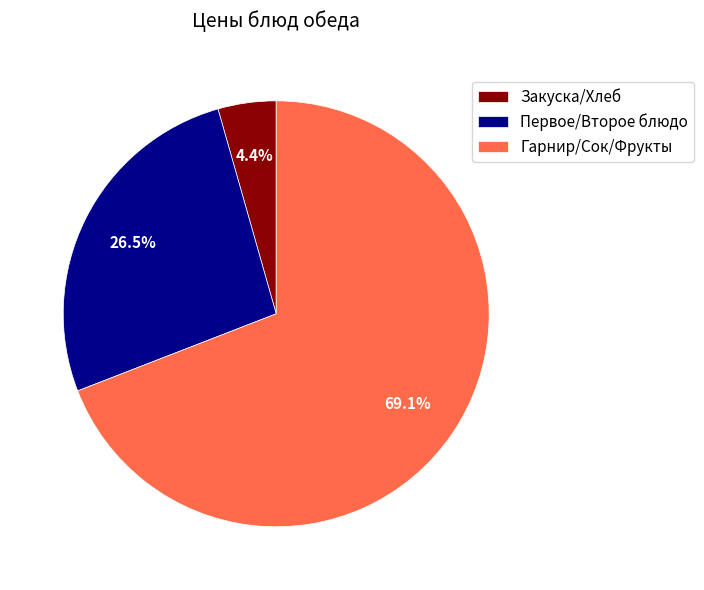

What is the ratio of the value at Гарнир/Сок/Фрукты to the value at Первое/Второе блюдо?

2.6